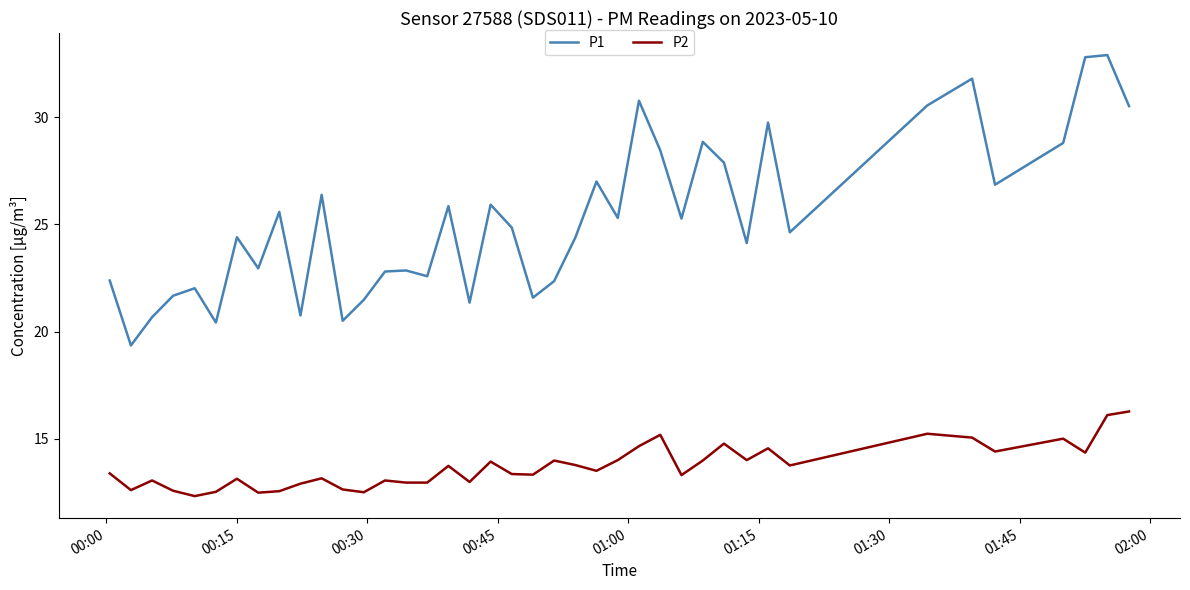

Which series has the largest total across all categories?

P1